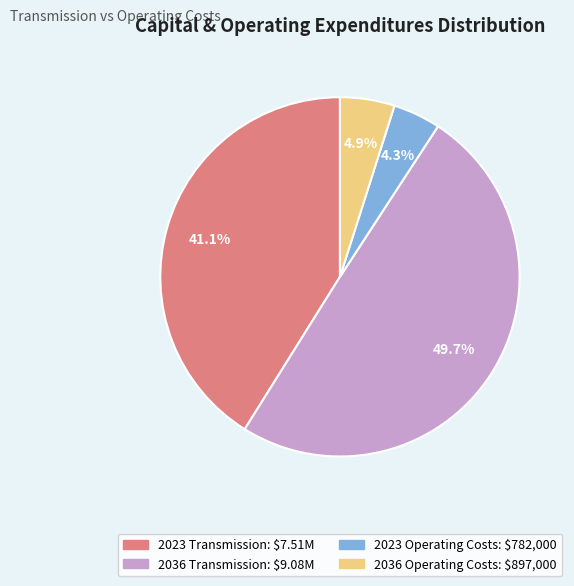

To the nearest percent, what is the difference between the largest and smallest slice percentages?

45%